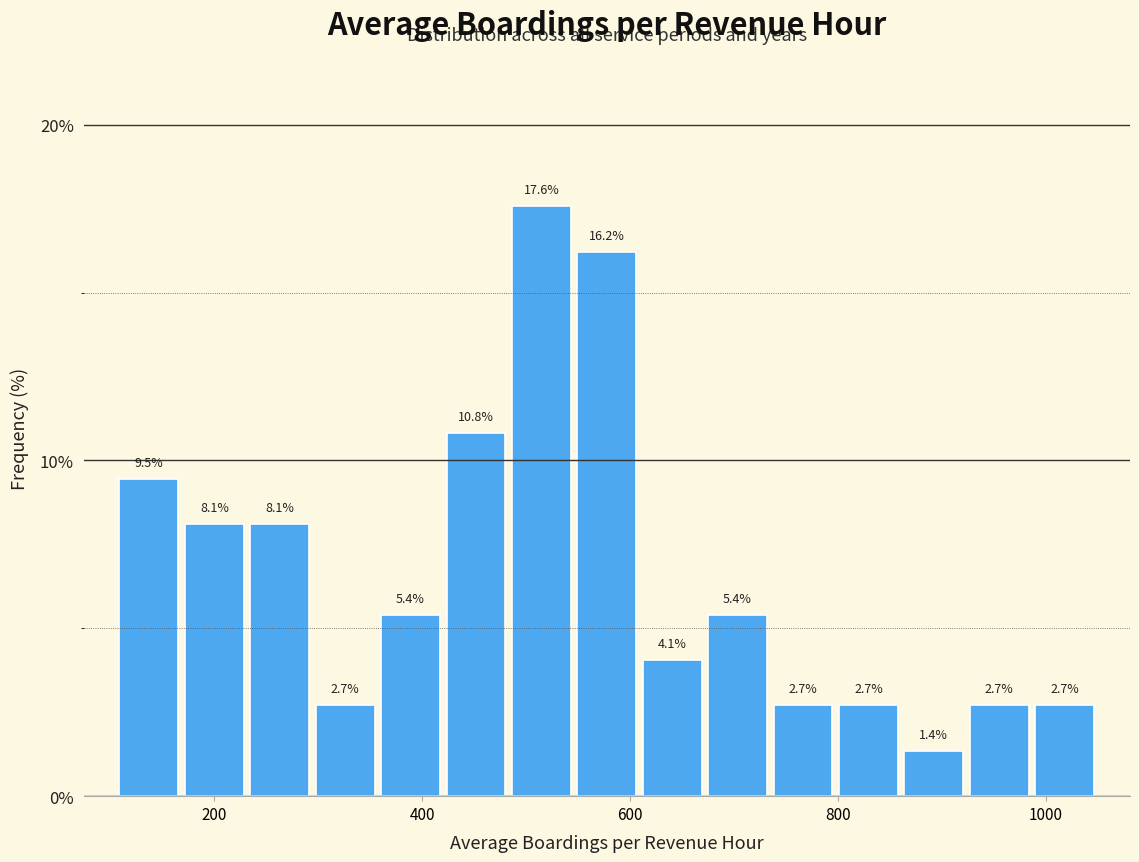

Around what value on the x-axis is the tallest bar? Give the approximate position of its centre, as read against the axis.

520